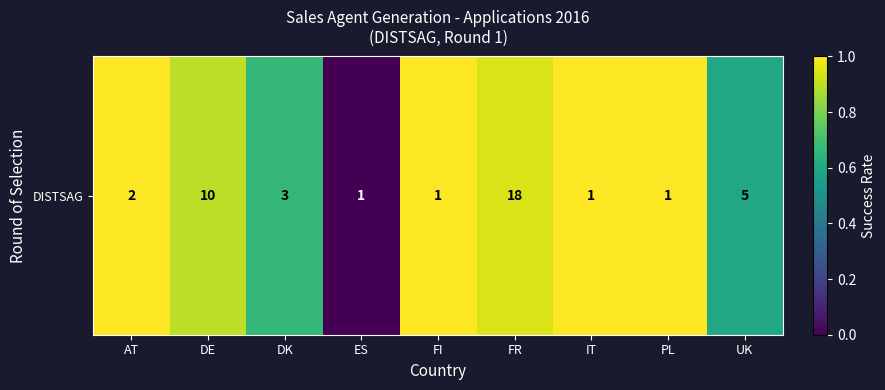

At which category does the chart reach its minimum across all series?

ES